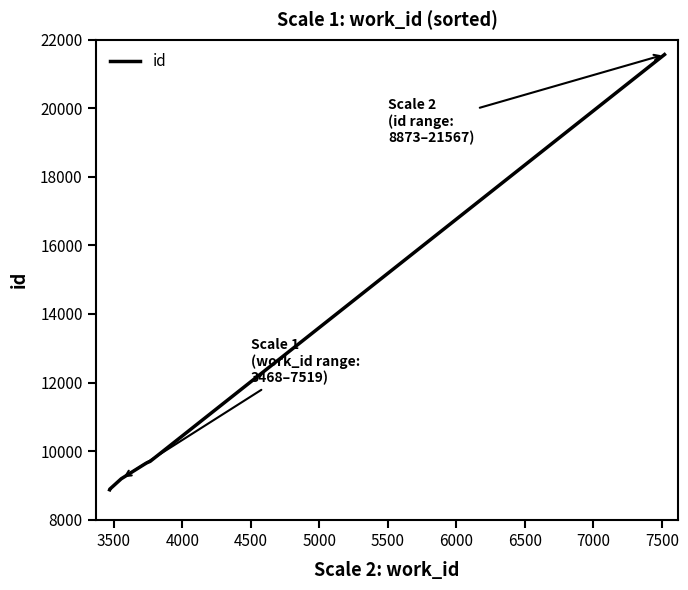

How many lines are shown in the chart?

1